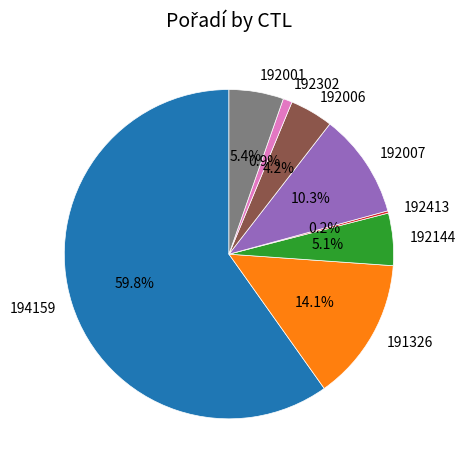

To the nearest percent, what portion does 192144 represent?

5%